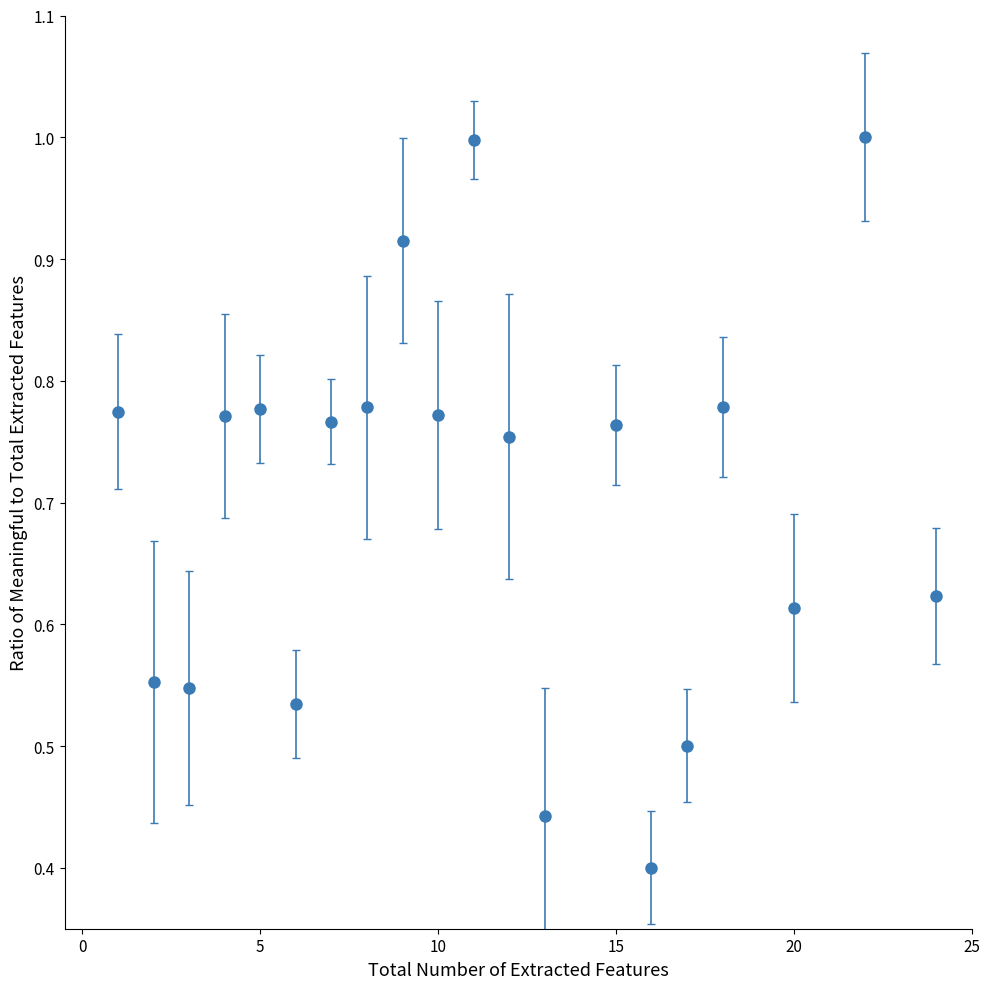

What is the sum of all values?

14.1